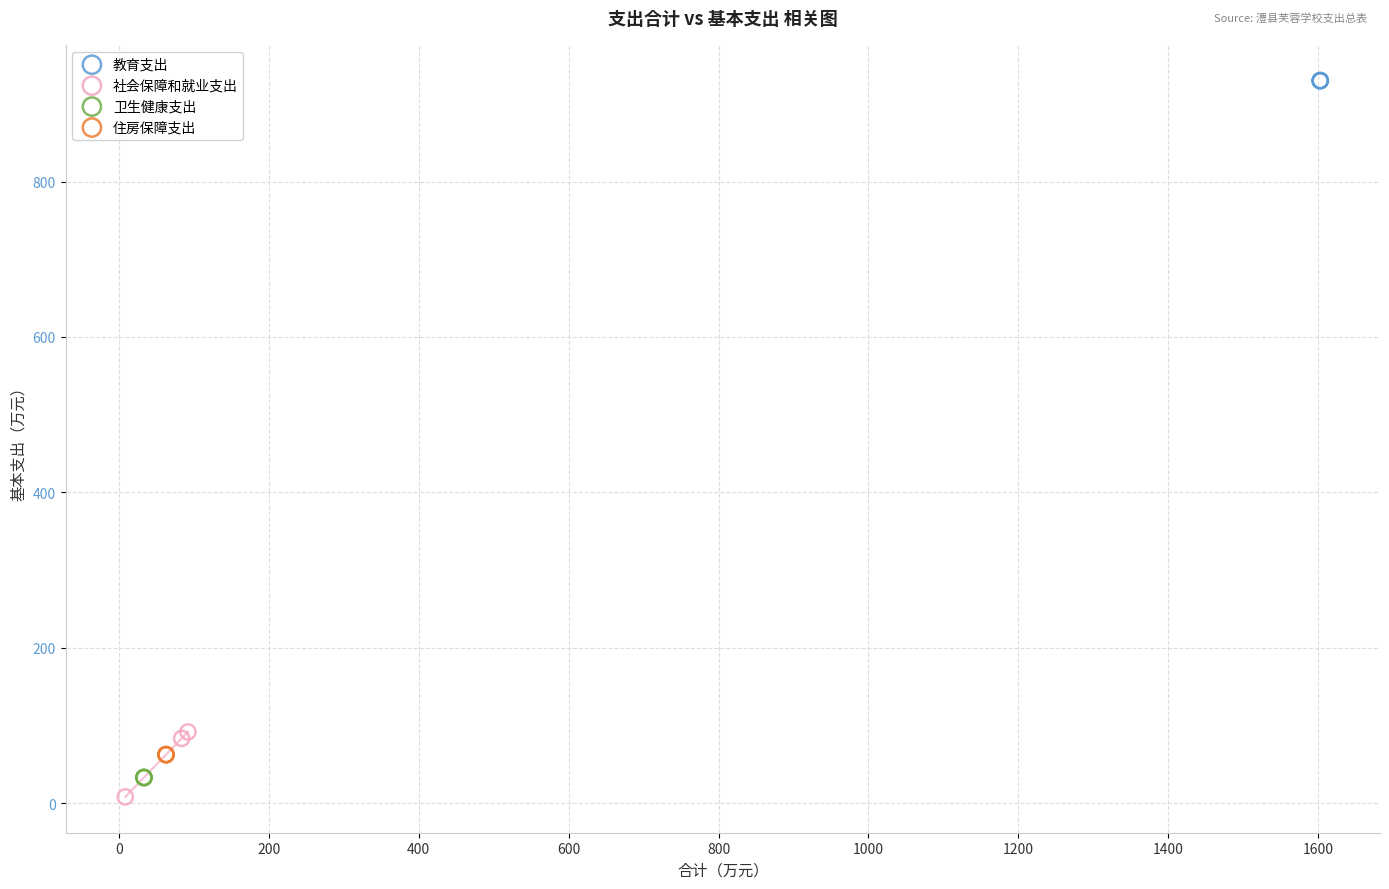

Which series reaches the maximum Y coordinate?

教育支出